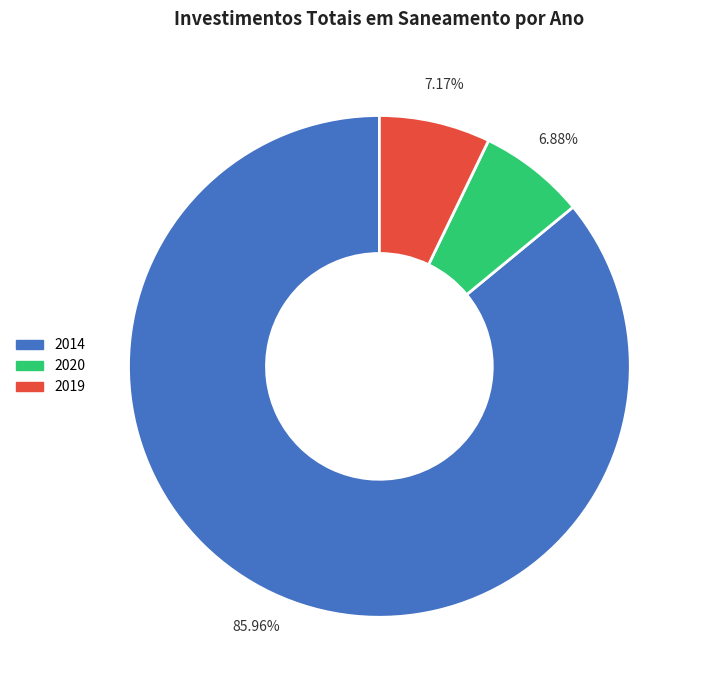

Between 2014 and 2020, which is larger?

2014